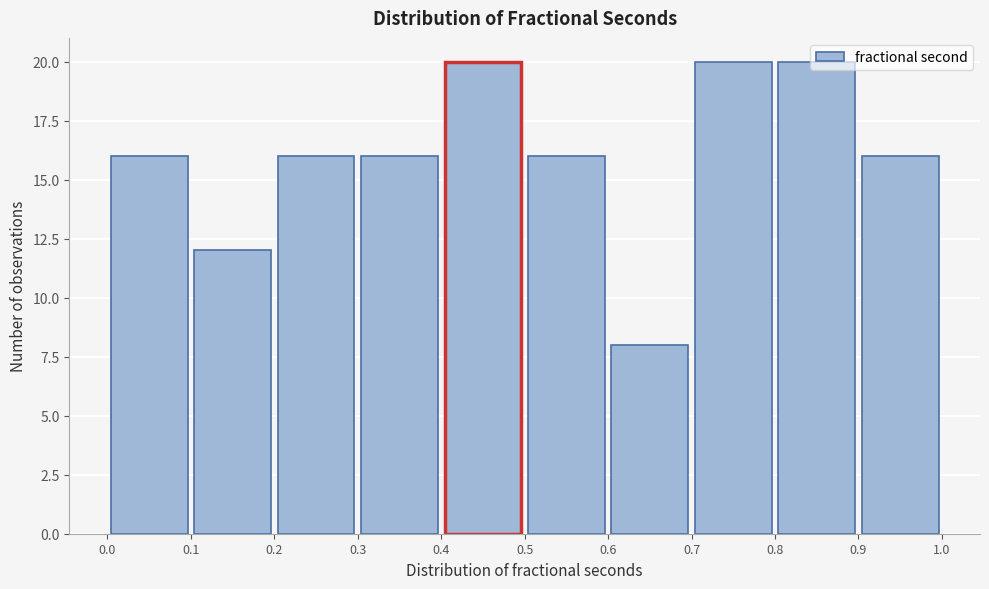

Reading left to right, transcribe this chart: for each bar, give the range it covers on the x-axis and its height. The values are not printed on the chart, so give them approximately, as read against the axis.

0.0 to 0.1: 16
0.1 to 0.2: 12
0.2 to 0.3: 16
0.3 to 0.4: 16
0.4 to 0.5: 20
0.5 to 0.6: 16
0.6 to 0.7: 8
0.7 to 0.8: 20
0.8 to 0.9: 20
0.9 to 1.0: 16